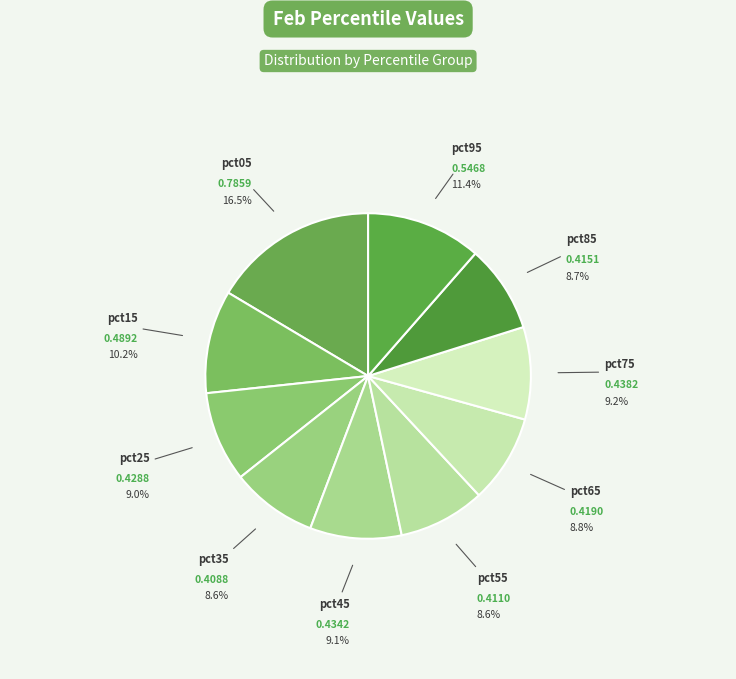

Is there any slice that represents more than half of the pie?

No